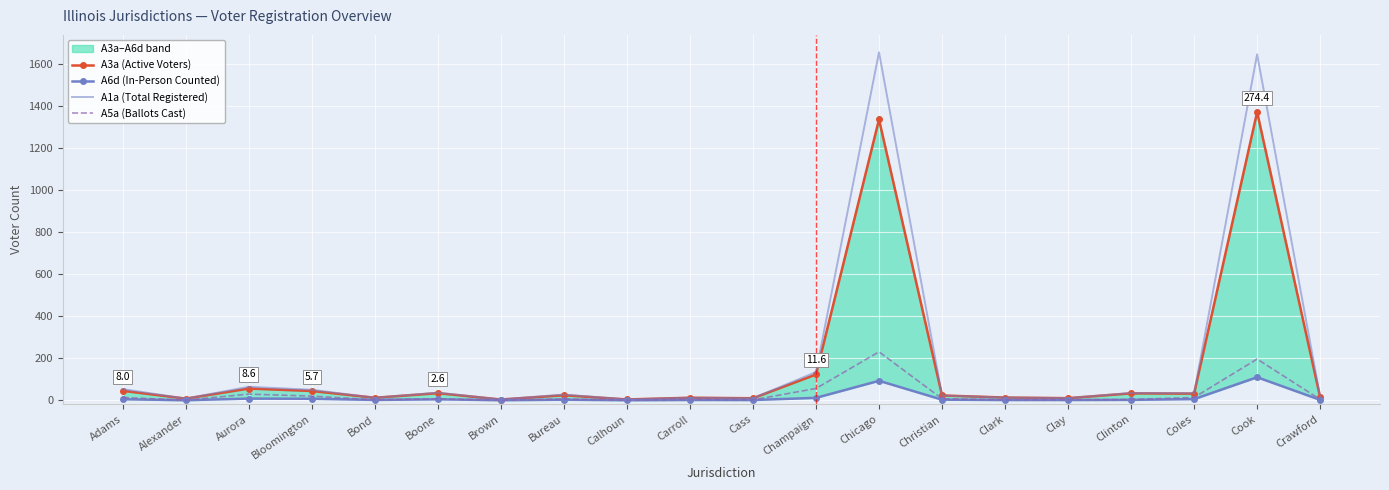

Is the value of A1a (Total Registered) at Champaign greater than the value of A6d (In-Person Counted) at Aurora?

Yes